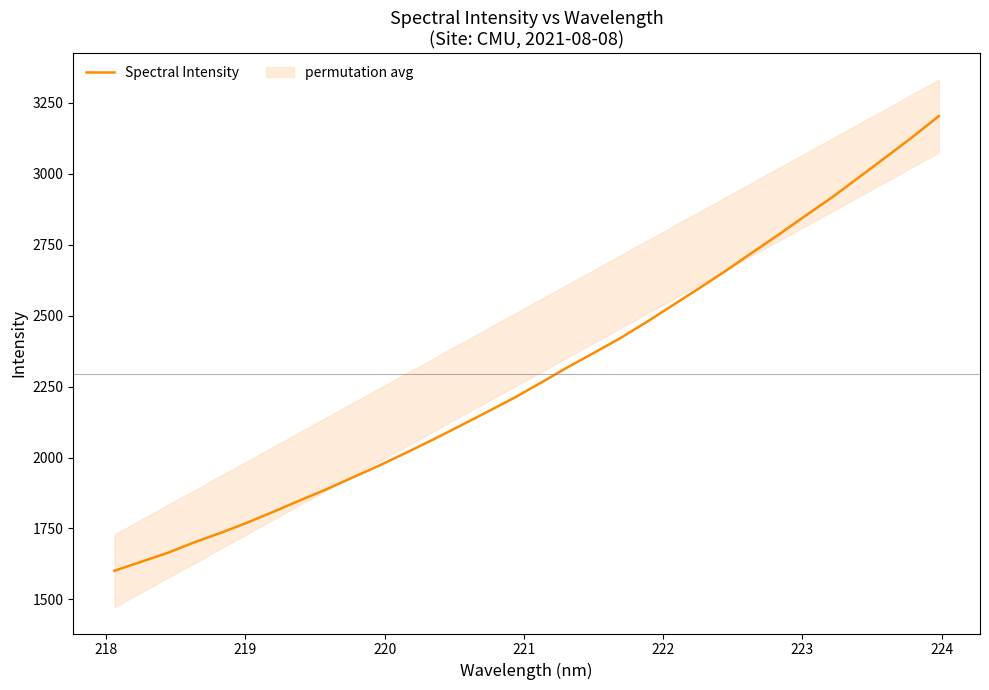

How many values exceed 2262?

16